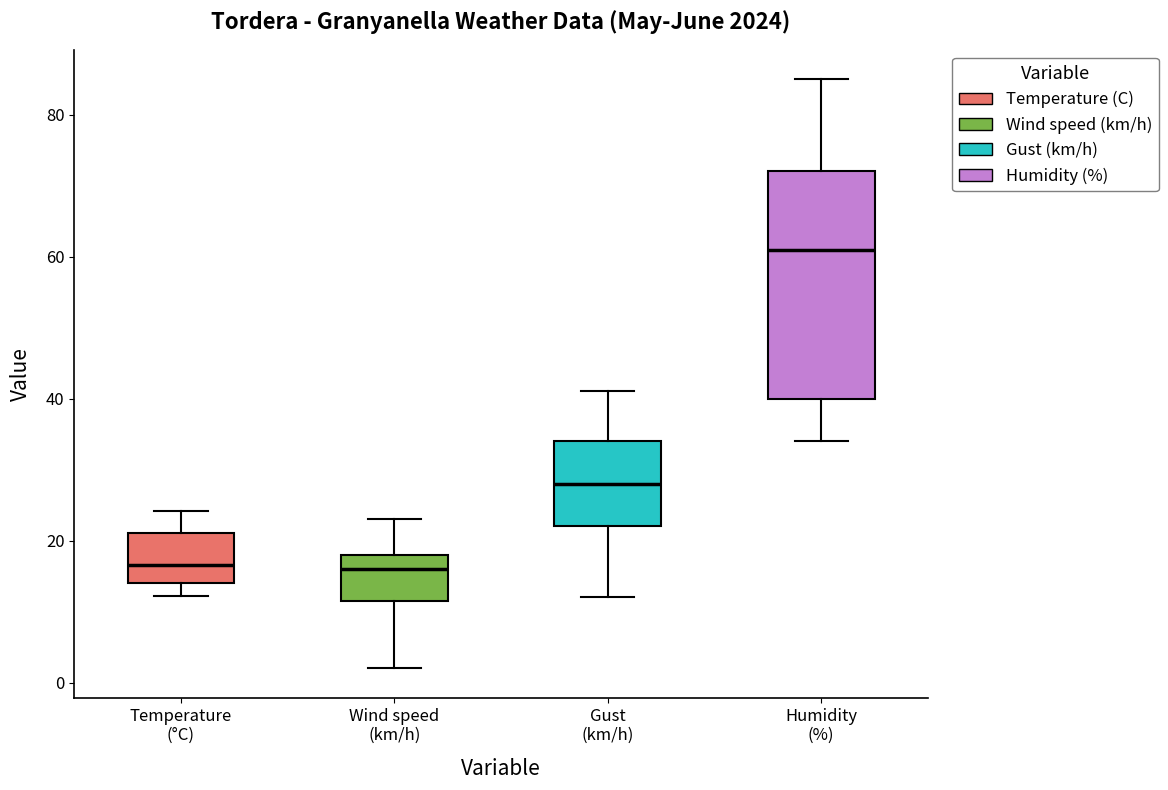

Comparing the boxes themselves (not the whiskers), which one is the tallest?

Humidity (%)